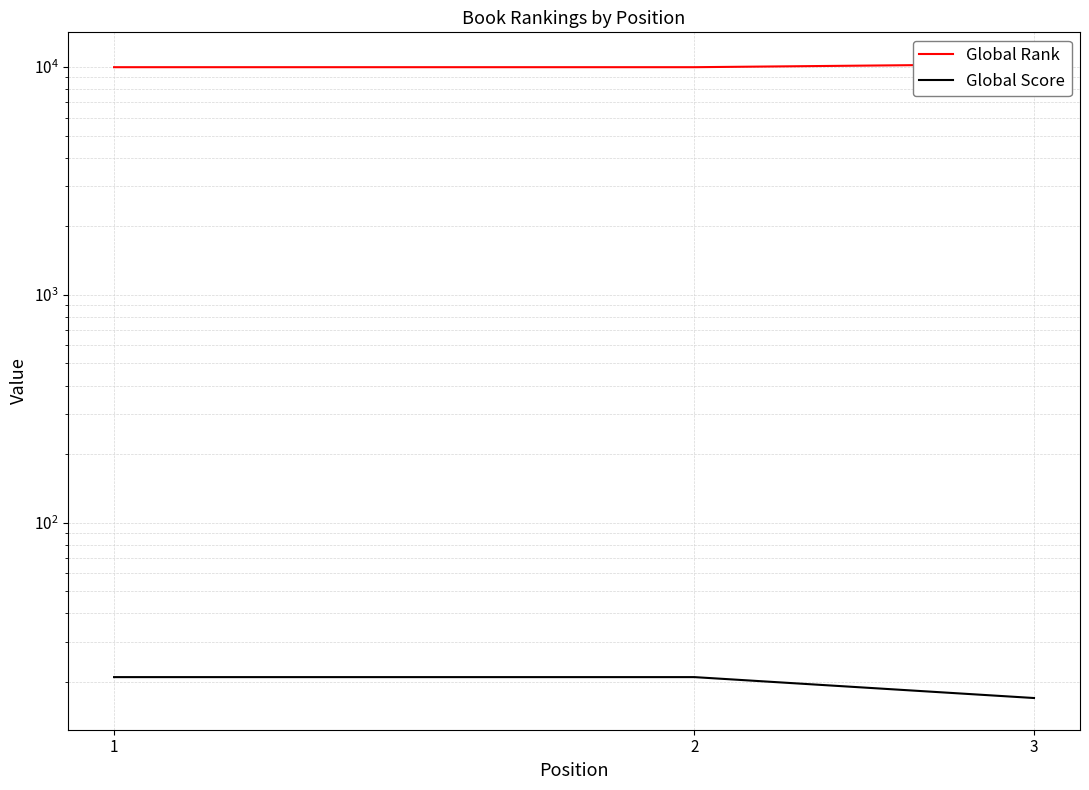

How many series are shown in this chart?

2